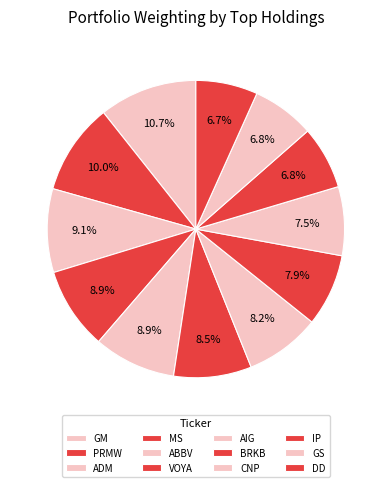

To the nearest percent, what is the difference between the MS and PRMW slice percentages?

1%